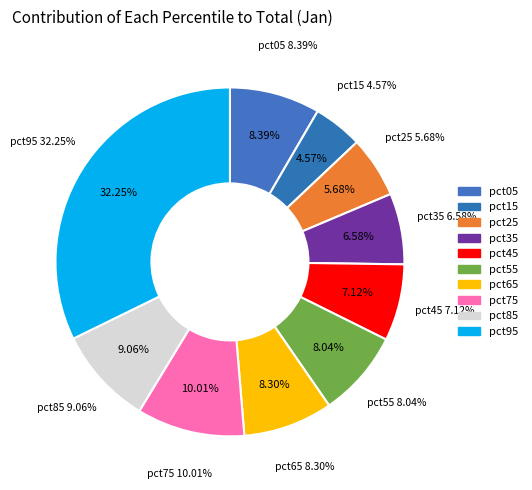

How many slices are in this pie chart?

10